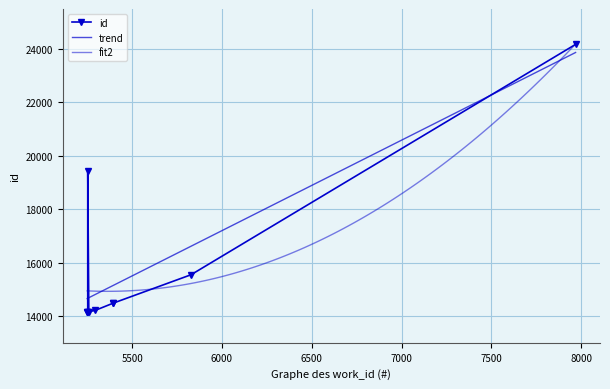

Which label corresponds to the smallest value in the chart?

5250